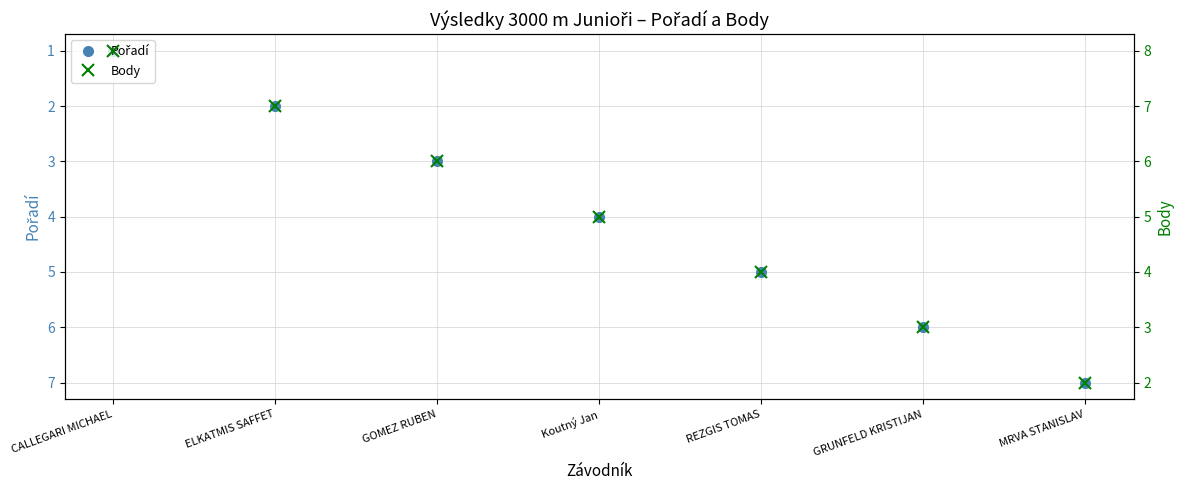

Which has a higher value, MRVA STANISLAV or GRUNFELD KRISTIJAN?

MRVA STANISLAV